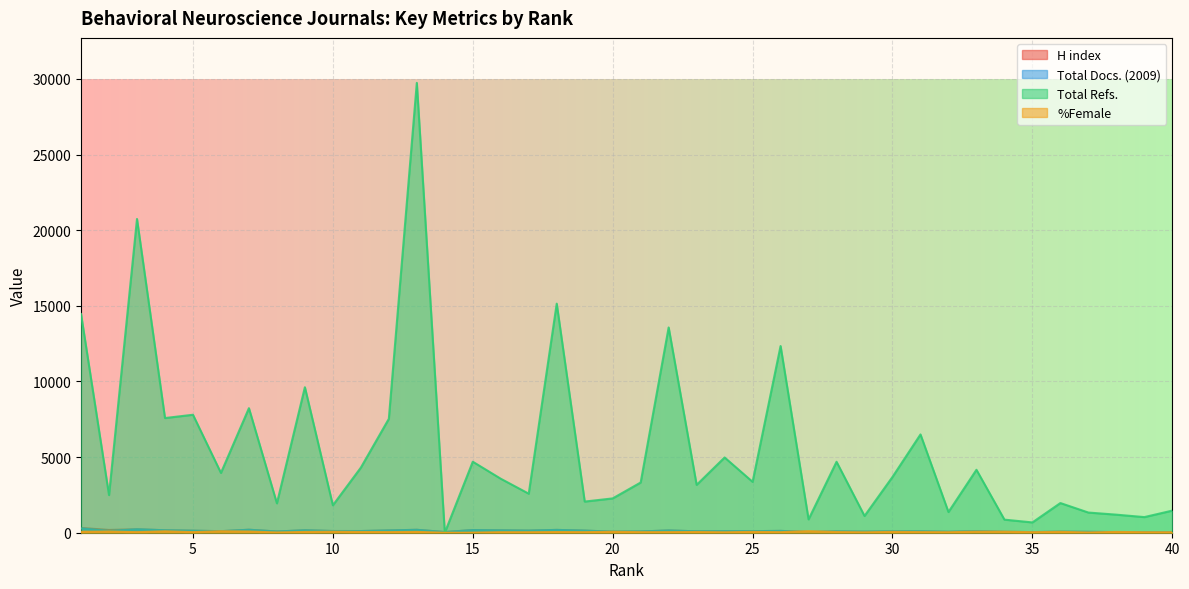

What is the total value across all series at 10?

2106